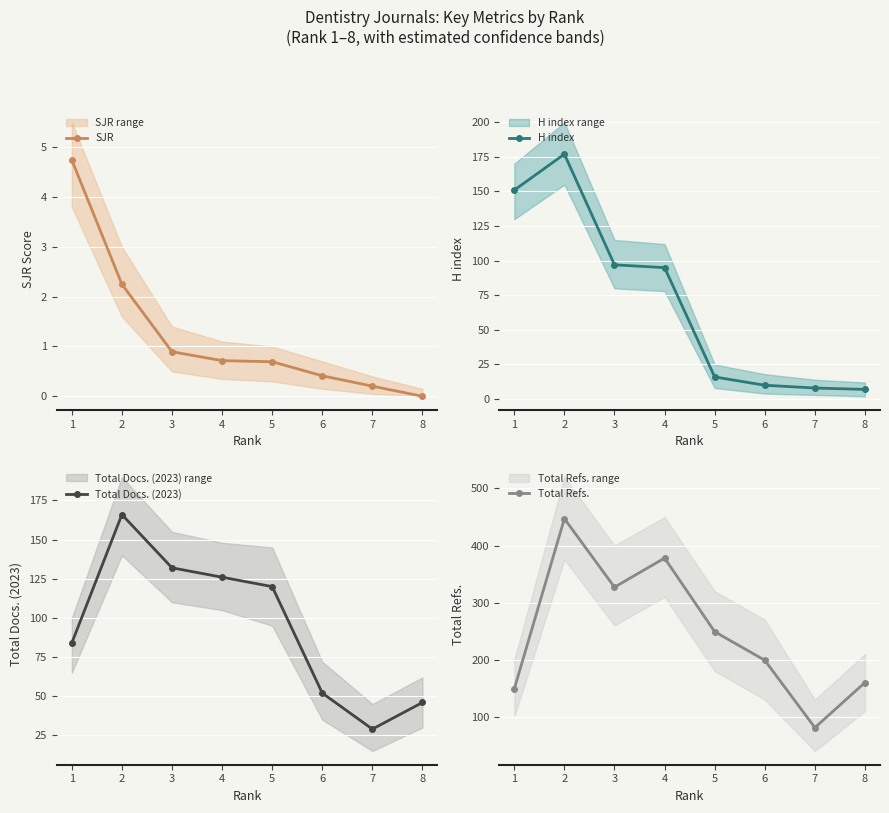

Is the value of H index at 3 greater than the value of SJR at 6?

Yes